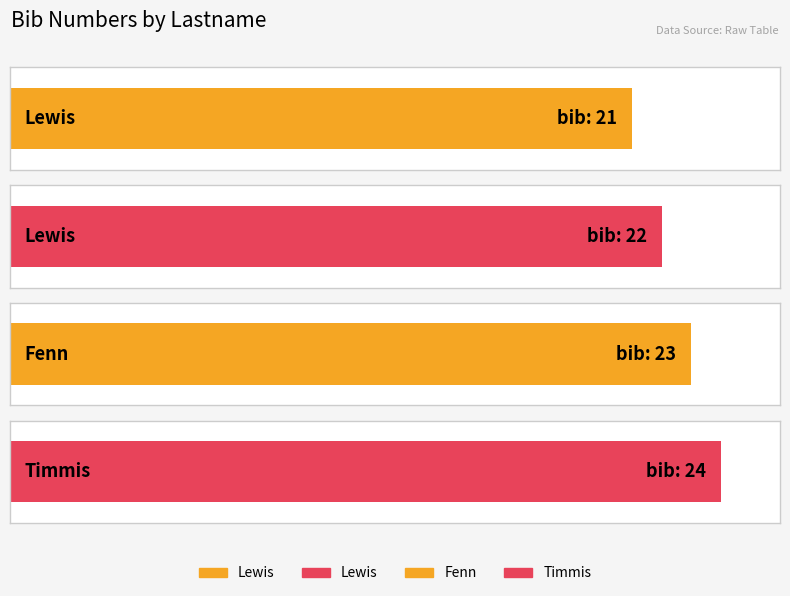

What is the ratio of the value at Timmis to the value at Lewis?

1.1